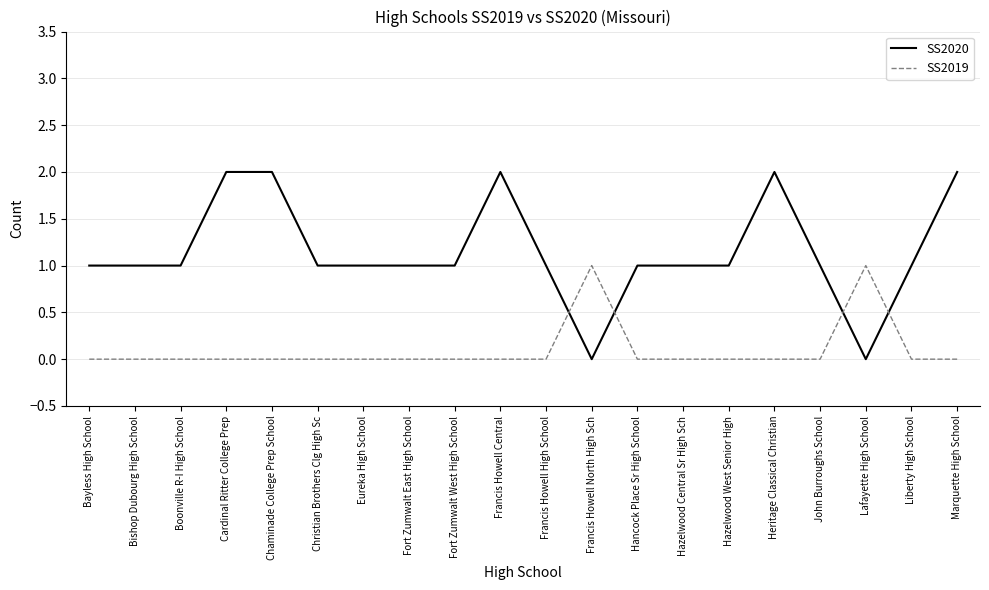

Reading left to right, extract all data points from this chart.

SS2020: 1	1	1	2	2	1	1	1	1	2	1	0	1	1	1	2	1	0	1	2
SS2019: 0	0	0	0	0	0	0	0	0	0	0	1	0	0	0	0	0	1	0	0